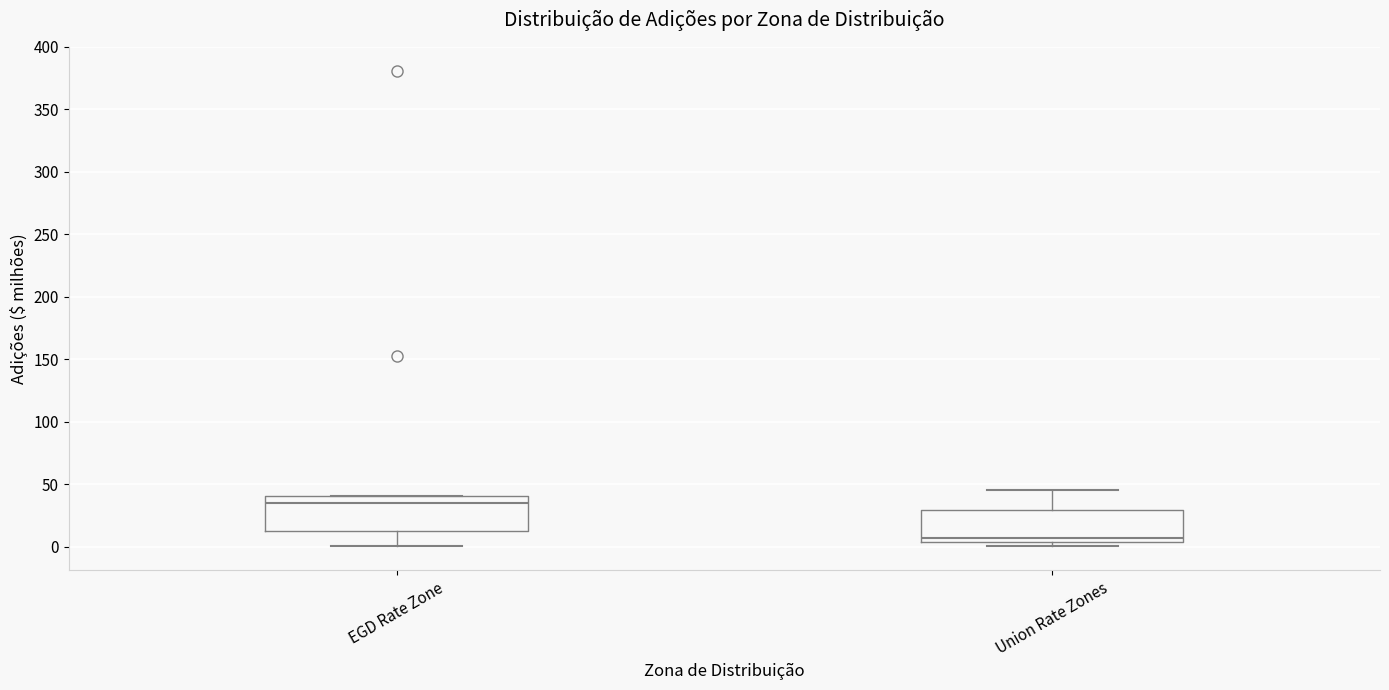

Reading left to right, read every box against the y-axis: the position of its median line, the range the box covers, and the ends of its whiskers. The values are not printed on the chart, so give them approximately, as read against the axis.

EGD Rate Zone: median 35, box 10 to 40, whiskers 0 to 40
Union Rate Zones: median 5 (just above the box's lower edge), box 5 to 30, whiskers 0 to 45